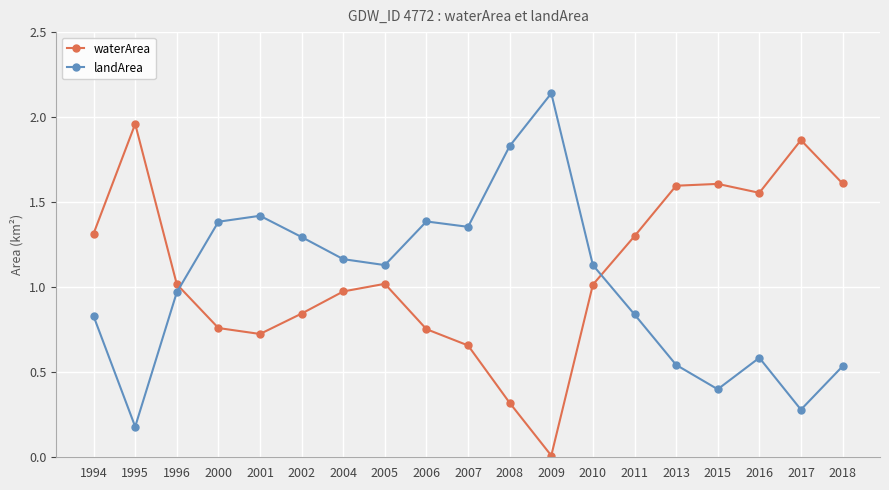

Where is the first local minimum for landArea?

1995